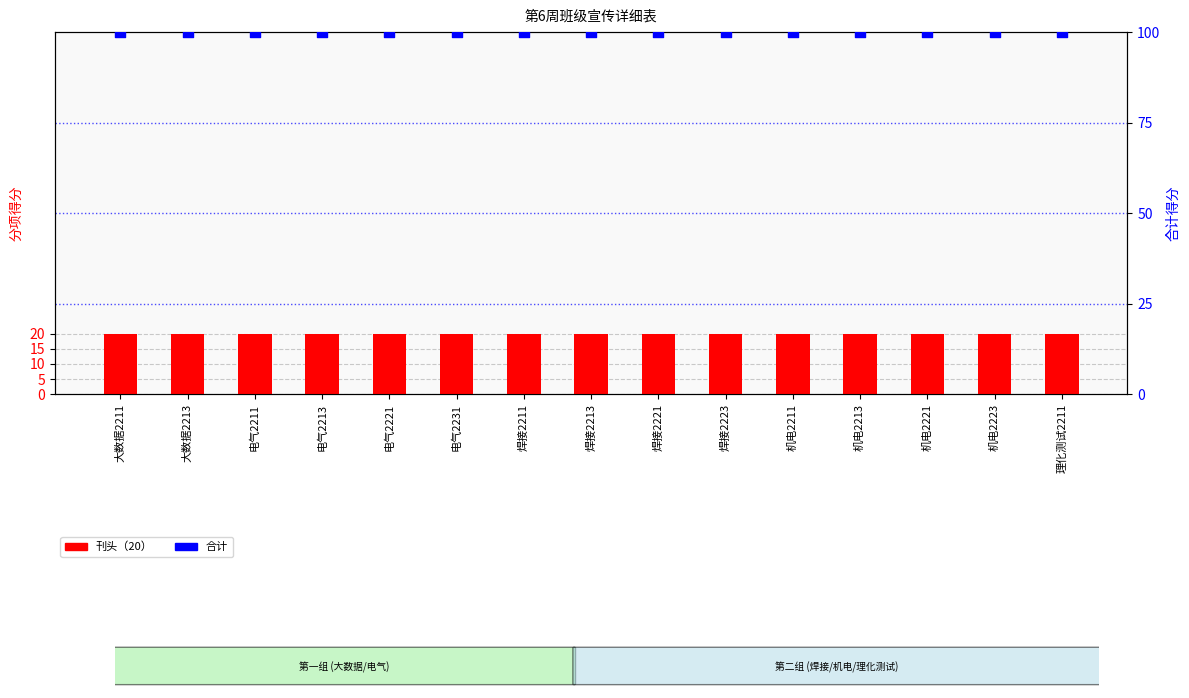

Is the value of 合计 at 电气2231 greater than the value of 刊头（20） at 机电2221?

Yes